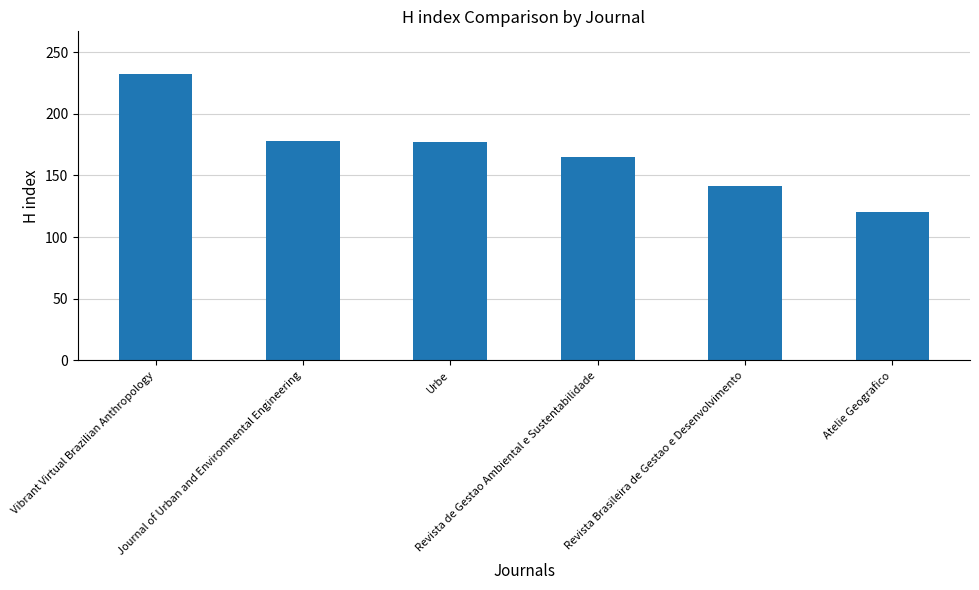

What is the smallest value displayed?

120